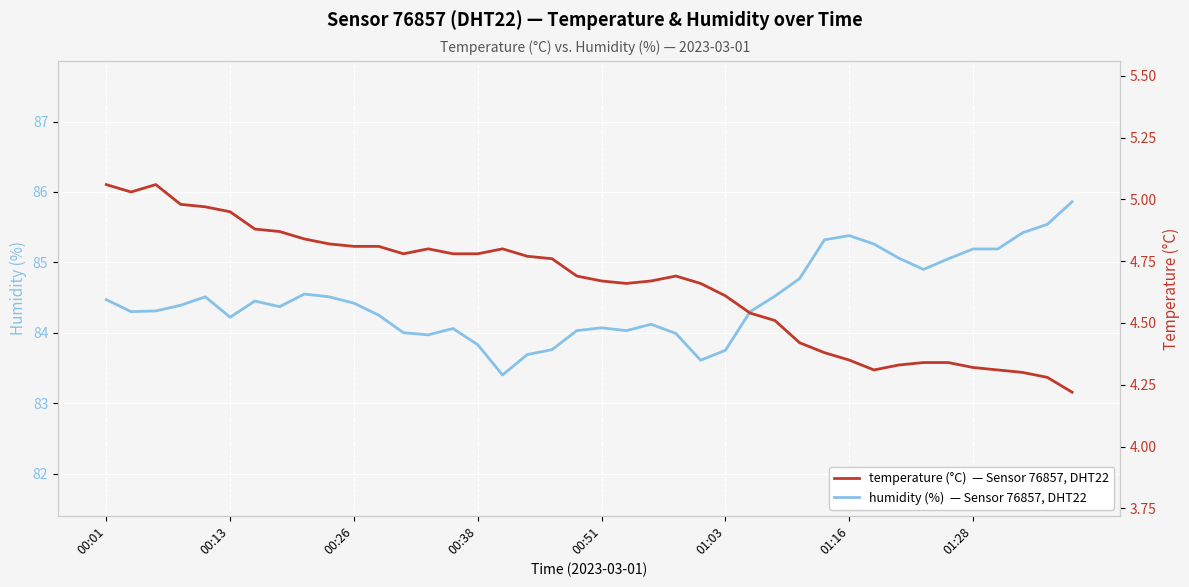

What is the greatest value displayed?

85.9